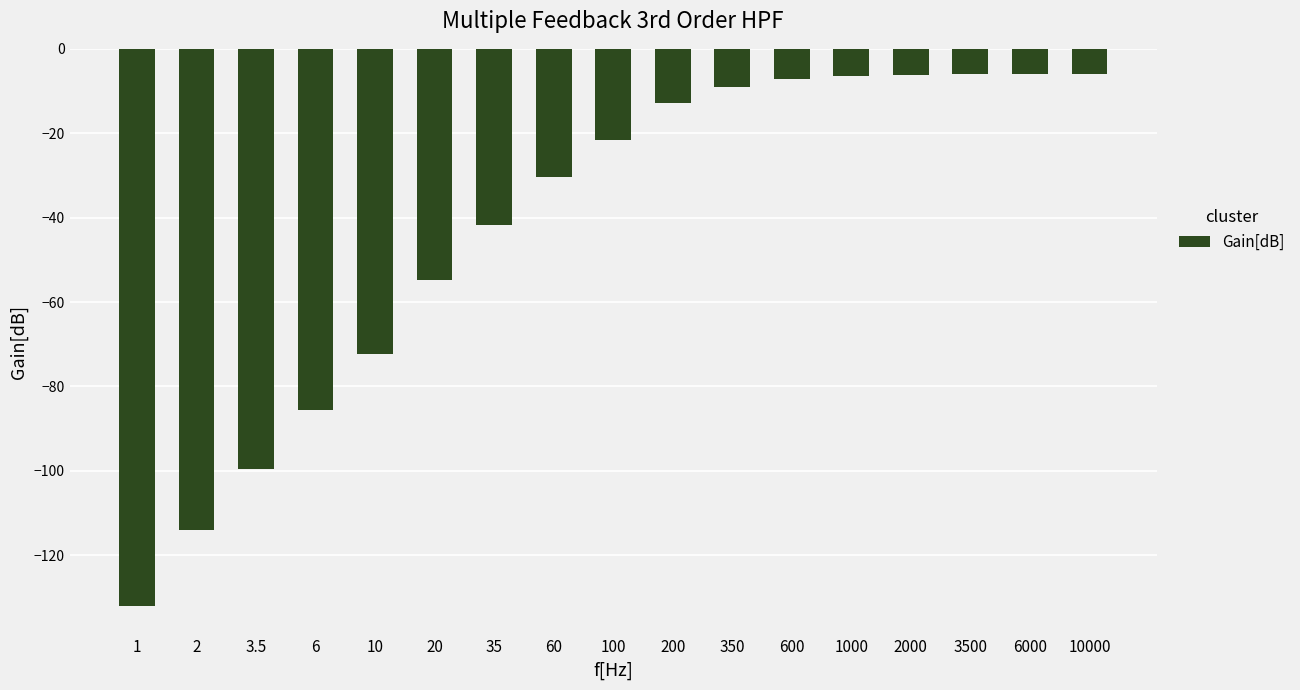

Which label corresponds to the smallest value in the chart?

1